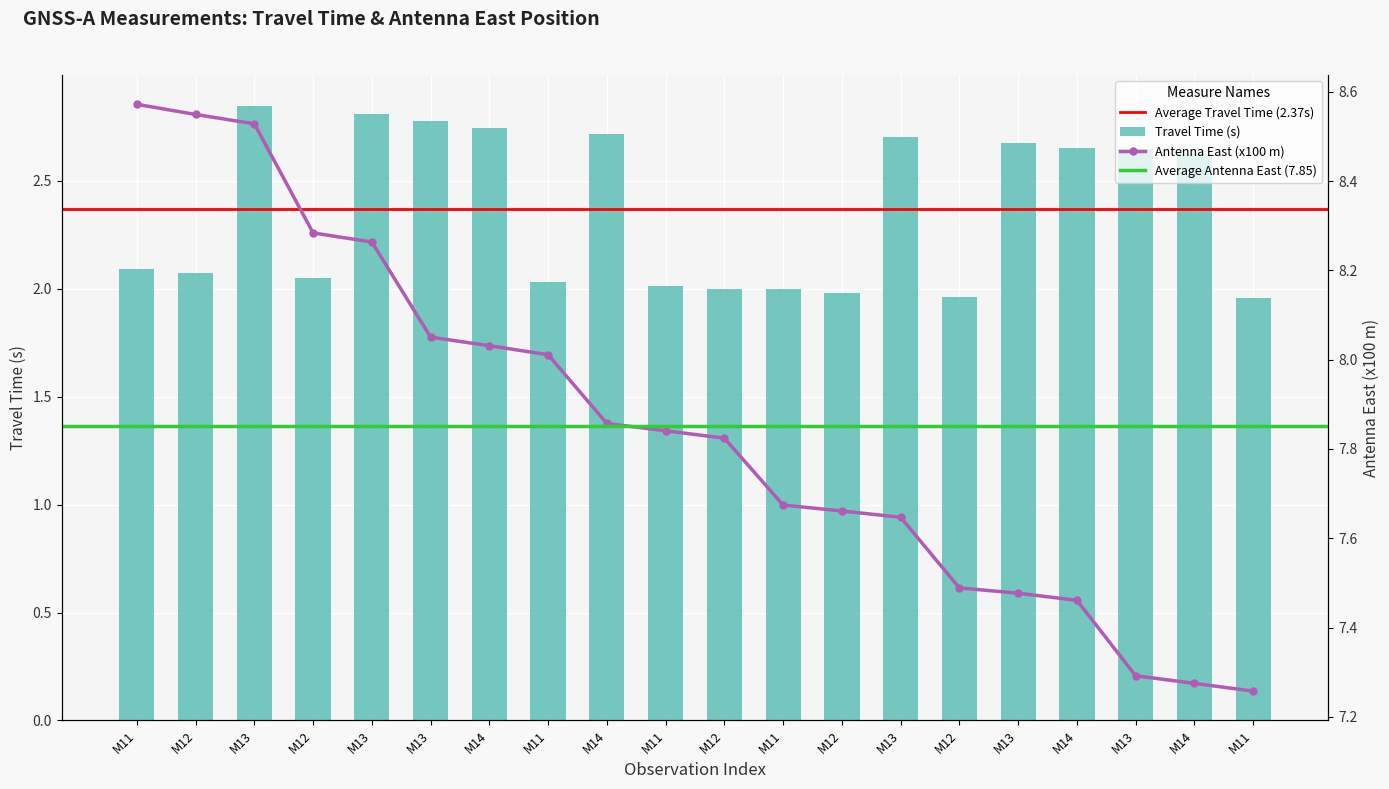

Between M13 and M14, which is larger?

M13